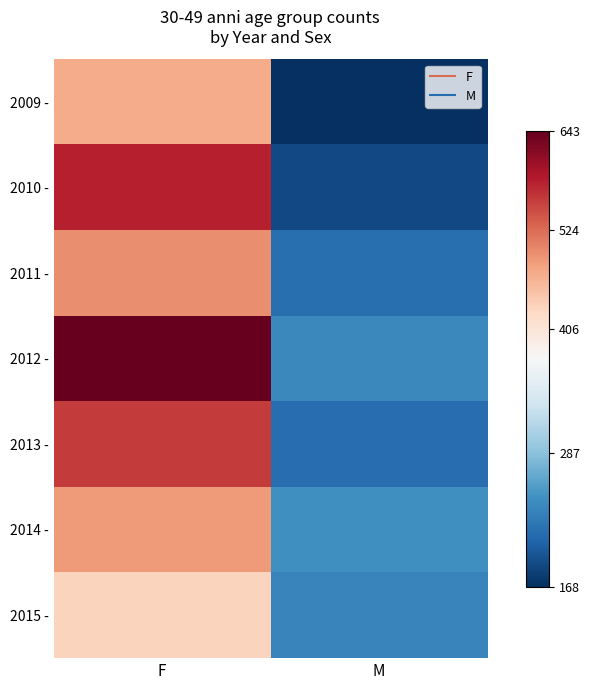

What is the difference between the highest and lowest values at M?

78